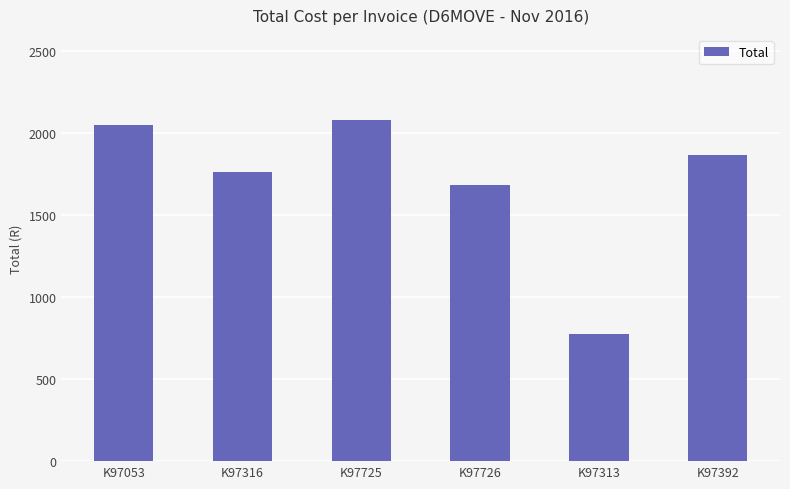

Rank the categories by value from lowest to highest.

K97313, K97726, K97316, K97392, K97053, K97725